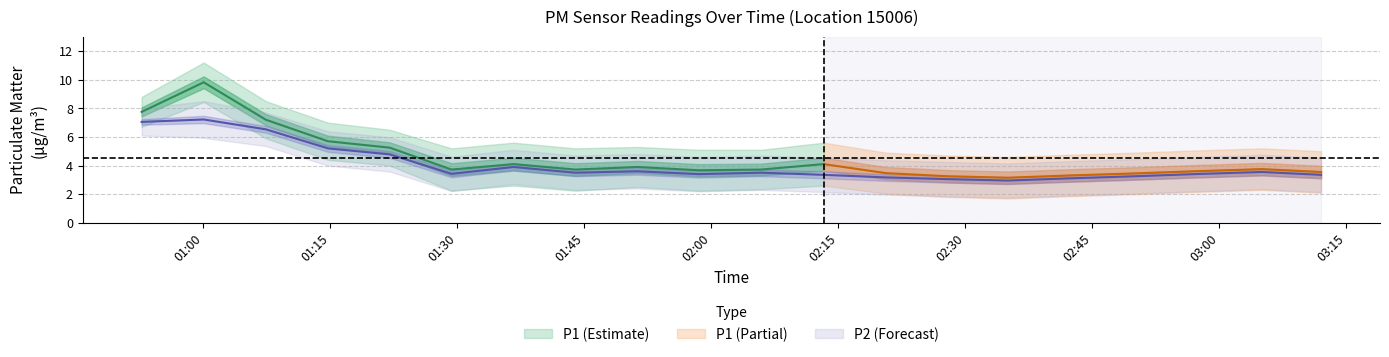

Where is the first local maximum?

01:00